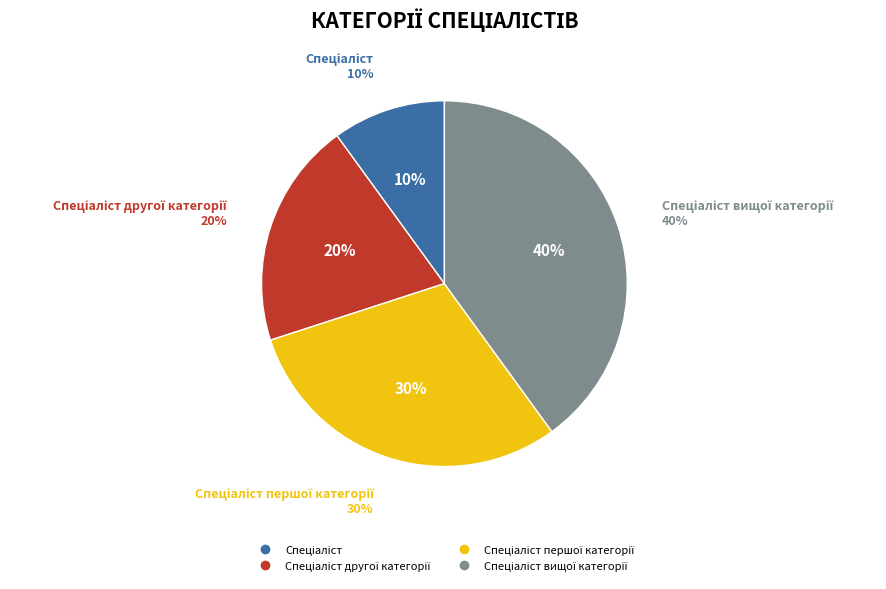

Which has a higher value, Спеціаліст or Спеціаліст другої категорії?

Спеціаліст другої категорії